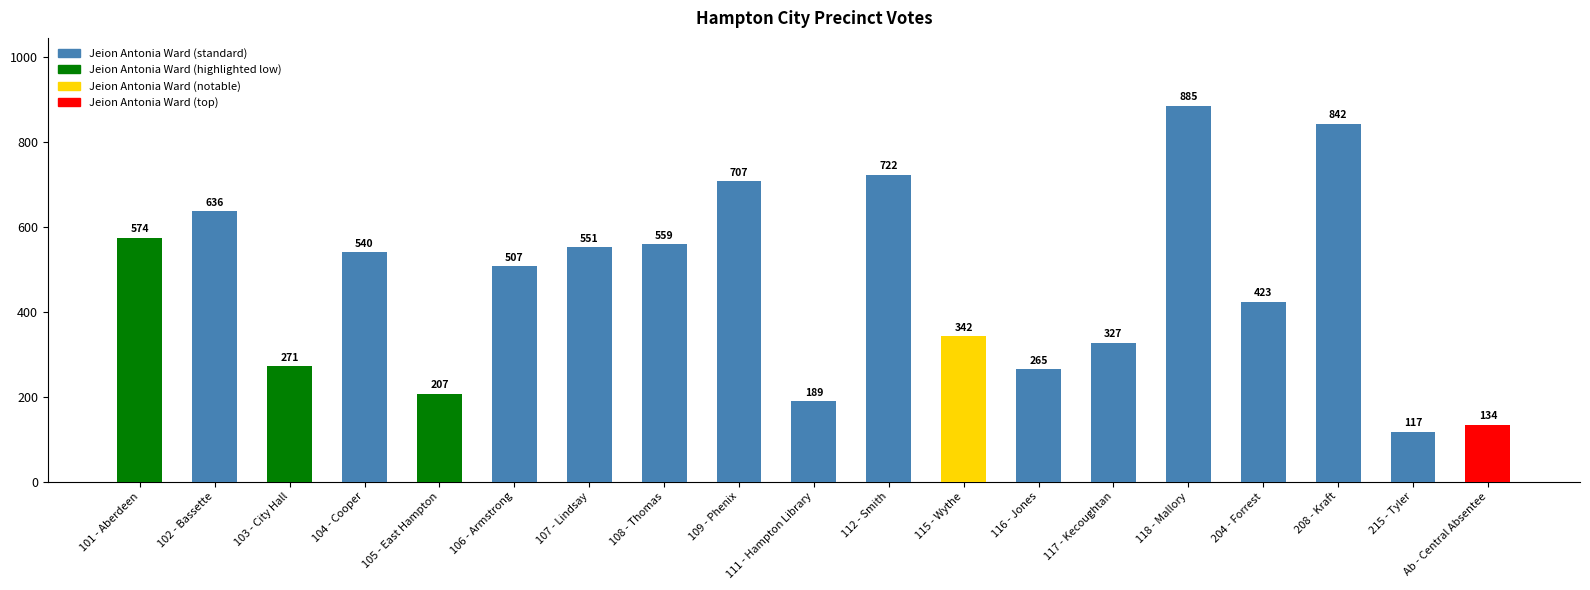

What position from the left is 105 - East Hampton?

5